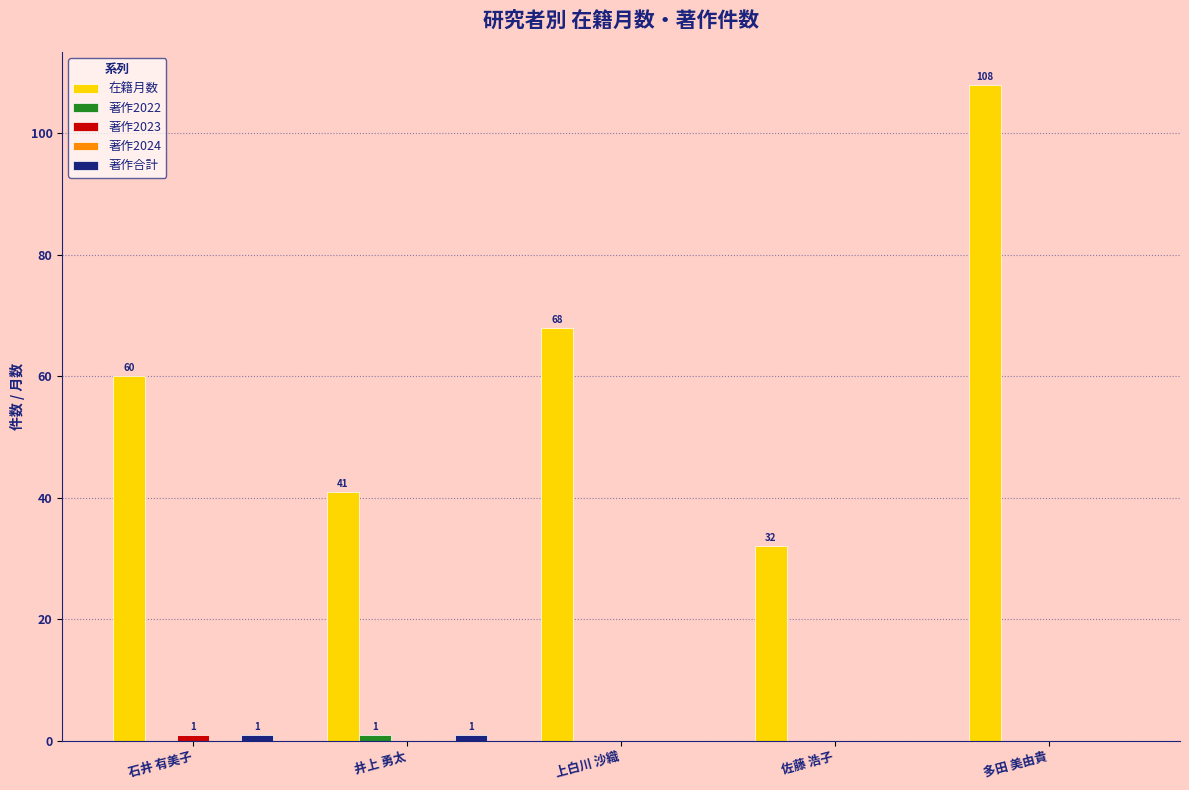

What is the highest value of the 在籍月数 series?

108